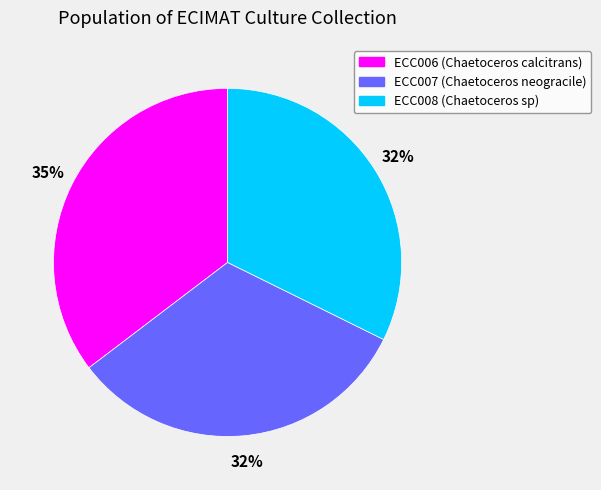

Does ECC006 account for over 50% of the chart?

No